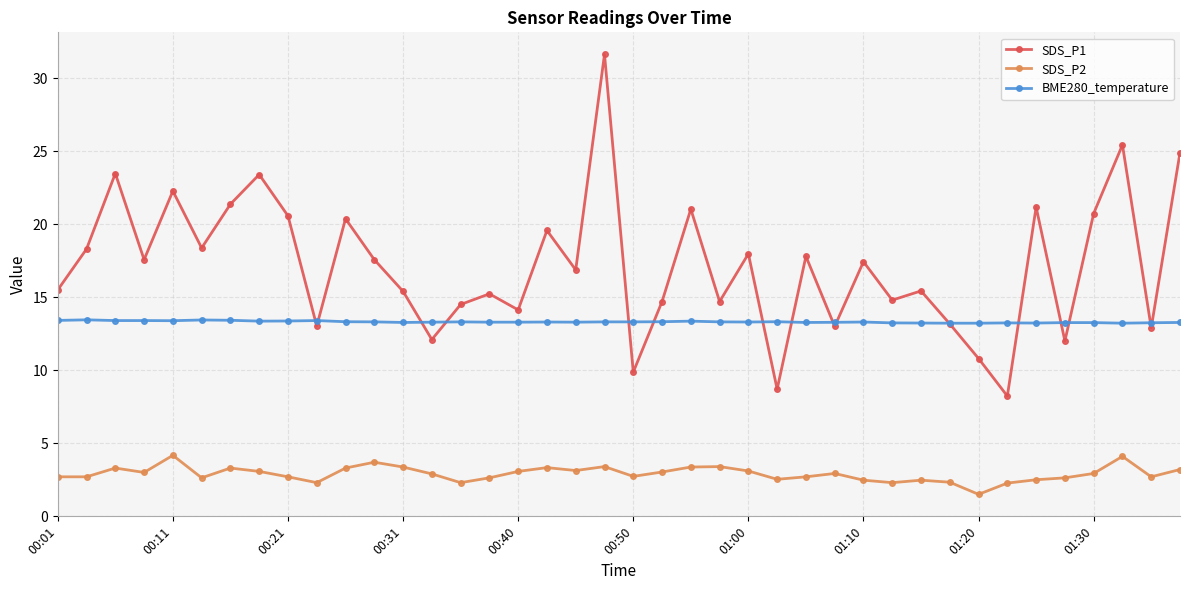

What is the smallest value displayed?

1.5